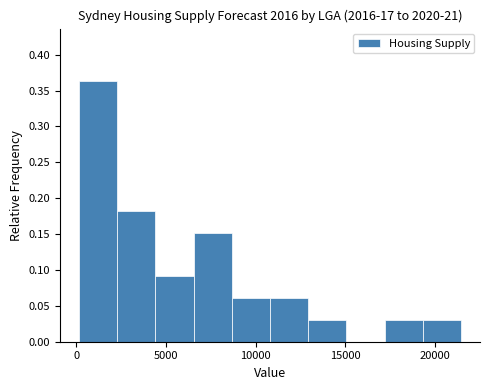

Reading left to right, transcribe this chart: for each bar, give the range it covers on the x-axis and its height. Neither the bar edges nor the heights are printed on the chart, so give them approximately, as read against the axes.

0 to 2500: 0.365
2500 to 4500: 0.180
4500 to 6500: 0.090
6500 to 8500: 0.150
8500 to 11000: 0.060
11000 to 13000: 0.060
13000 to 15000: 0.030
15000 to 17000: 0
17000 to 19500: 0.030
19500 to 21500: 0.030